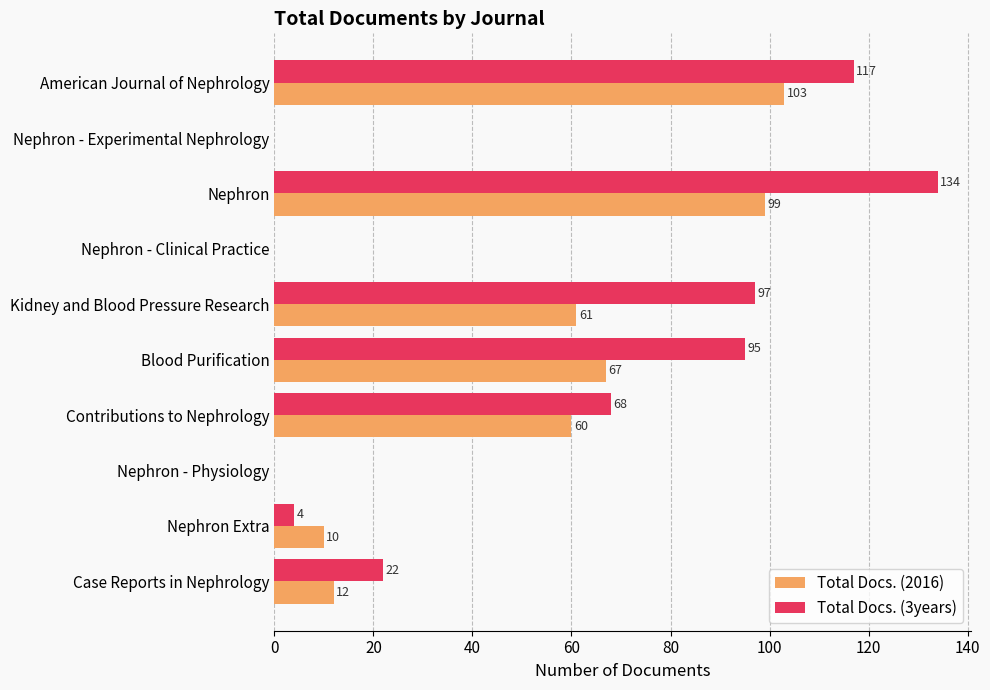

True or false: Total Docs. (3years) has a value of 179 at American Journal of Nephrology.

False